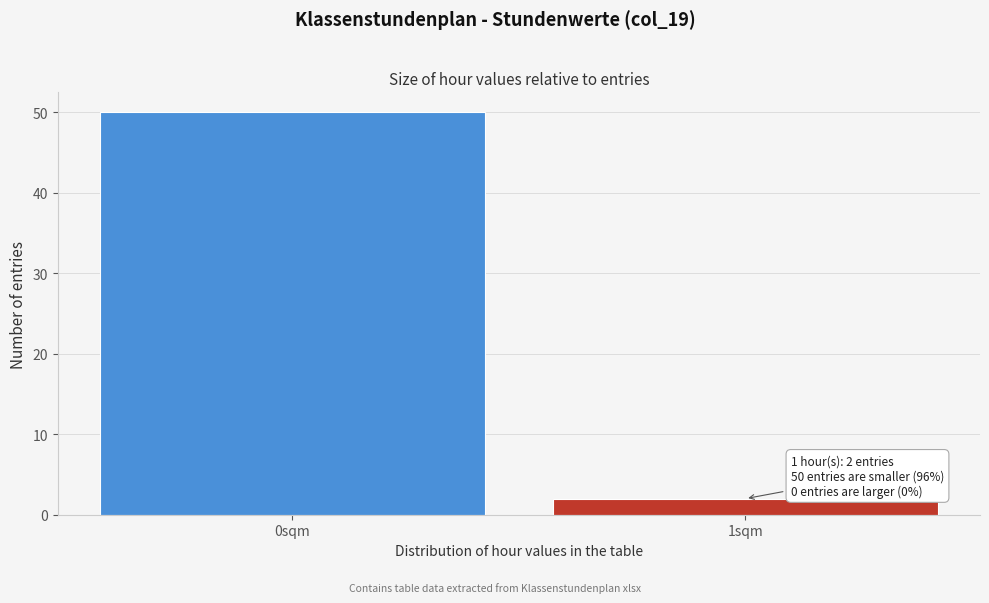

Reading right to left, list all the values displayed in this chart.

2	50